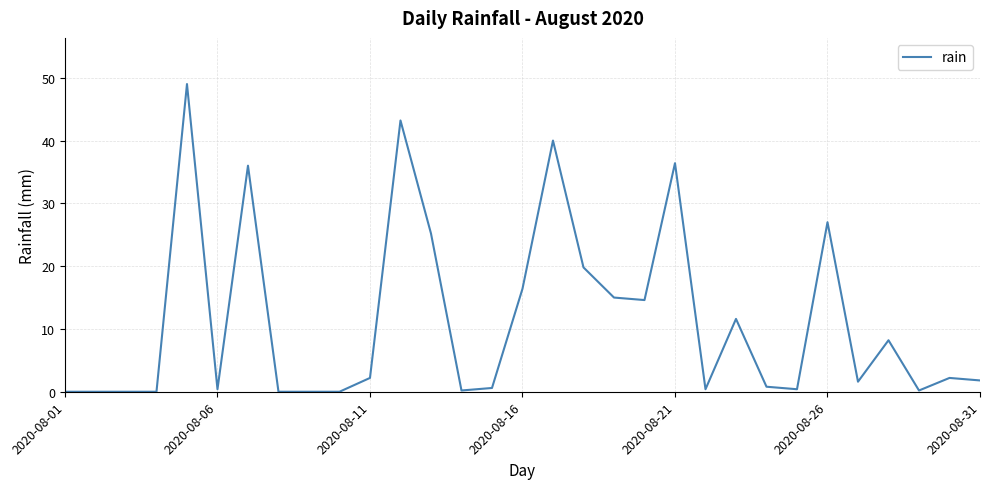

How many lines are shown in the chart?

1